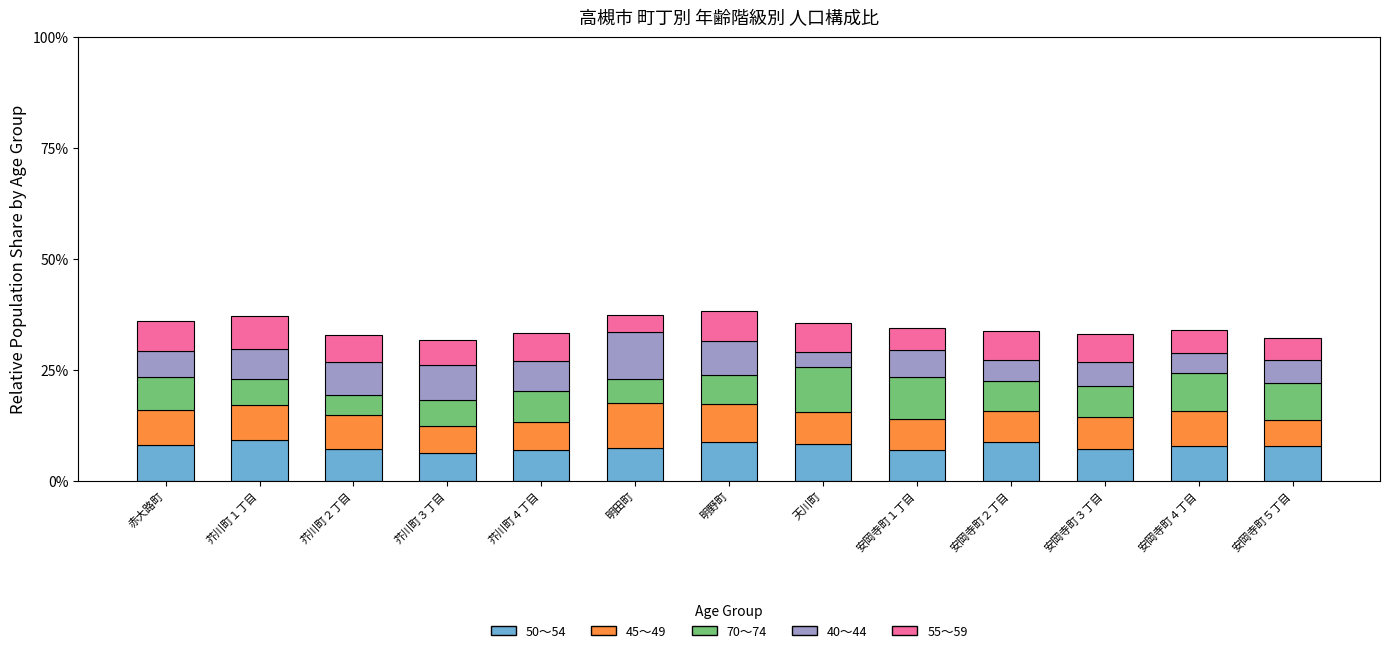

Does the chart contain any negative values?

No